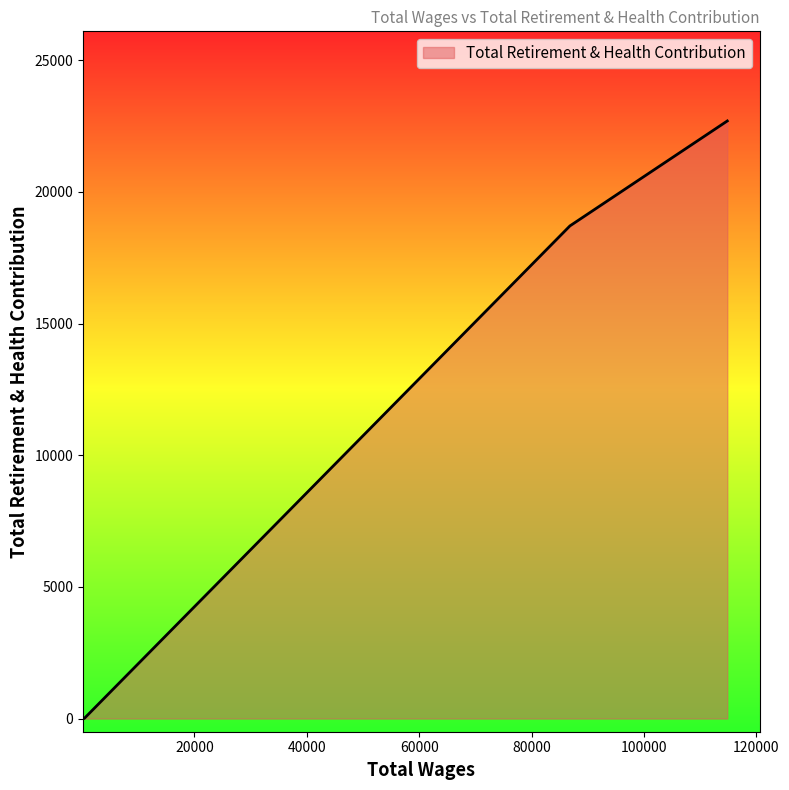

True or false: the data has more than 1 interior local peaks.

False